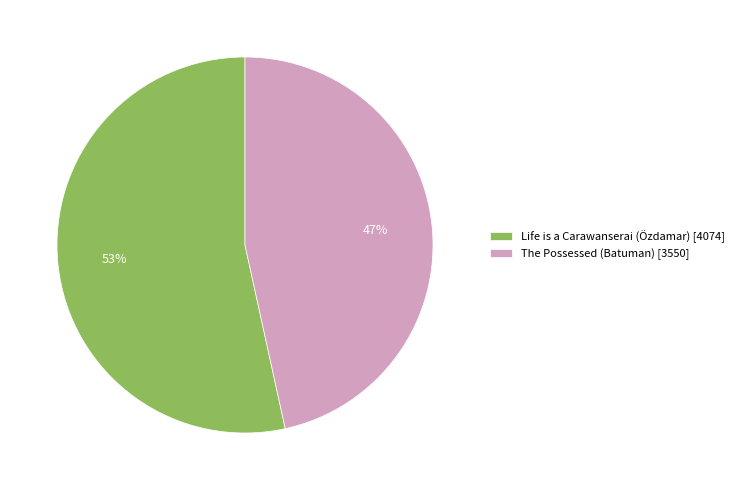

Which slice is the smallest?

The Possessed (Batuman) [3550]